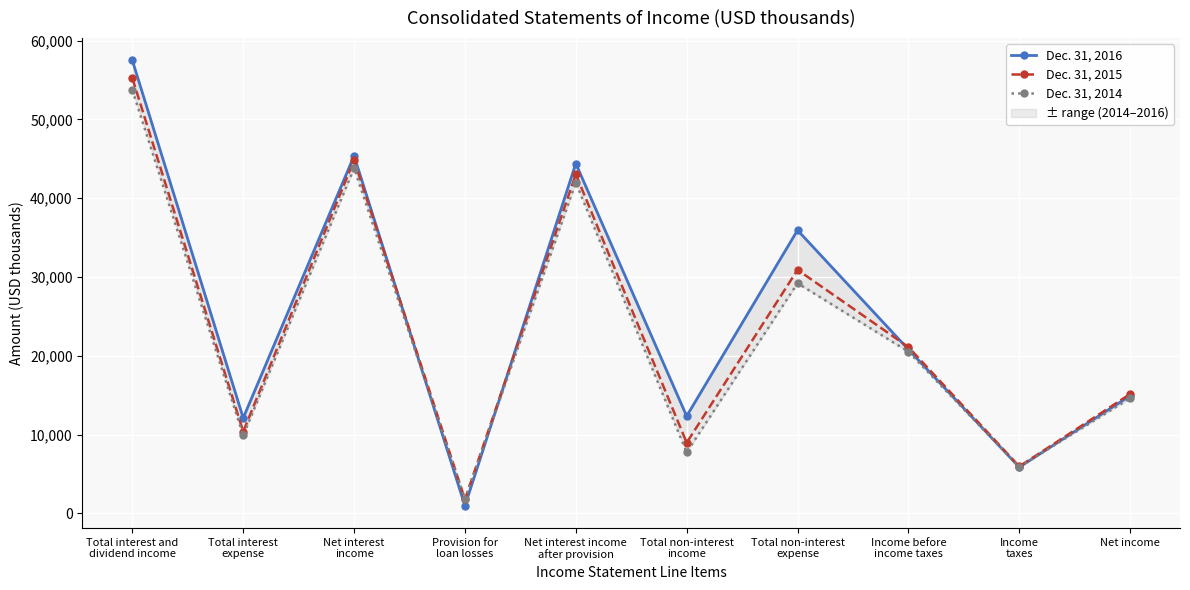

What value does the Dec. 31, 2014 series have at Total interest
expense, to the nearest 50?

9900